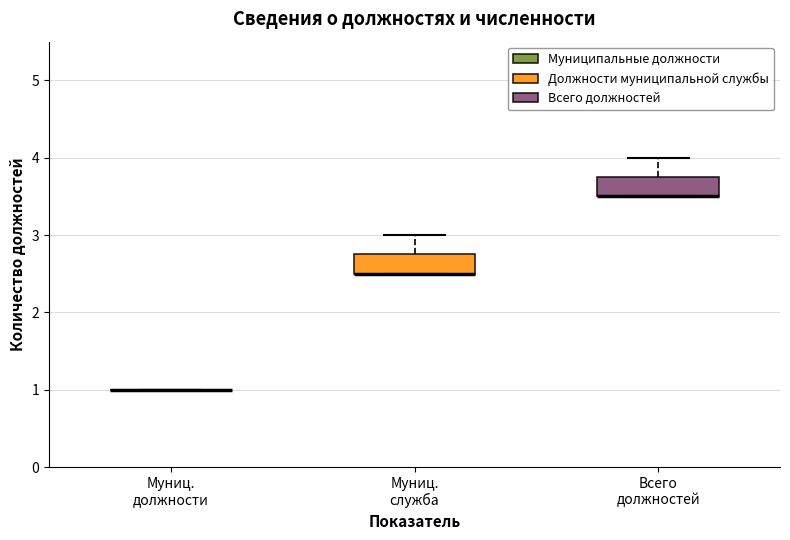

Where does the upper whisker of the box for Всего должностей end on the y-axis? The values are not printed on the chart, so give them approximately, as read against the axis.

4.0